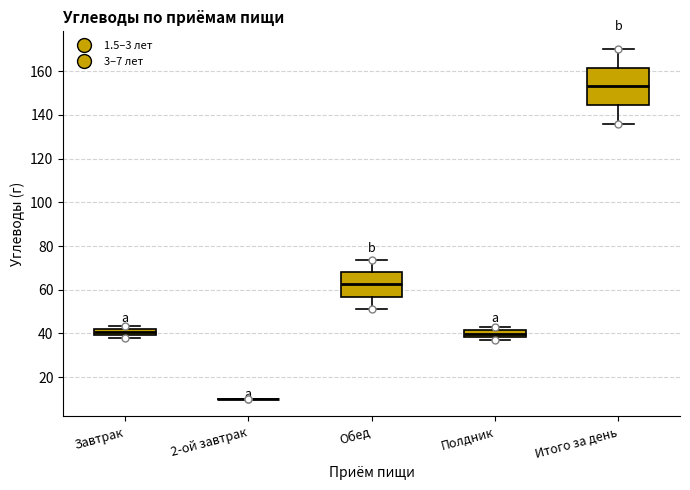

Which box is the tallest, from its lower edge to its upper edge?

Итого за день